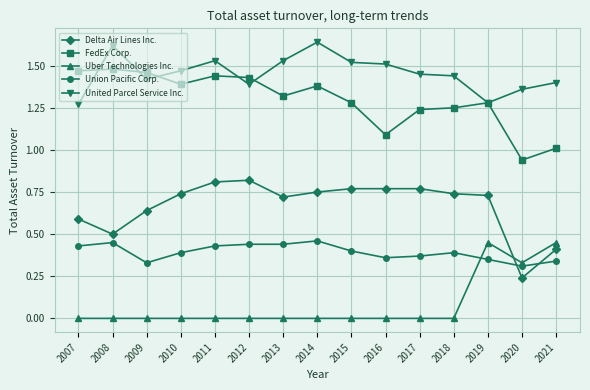

What is the spread (max minus min) of values at 2021?

1.1